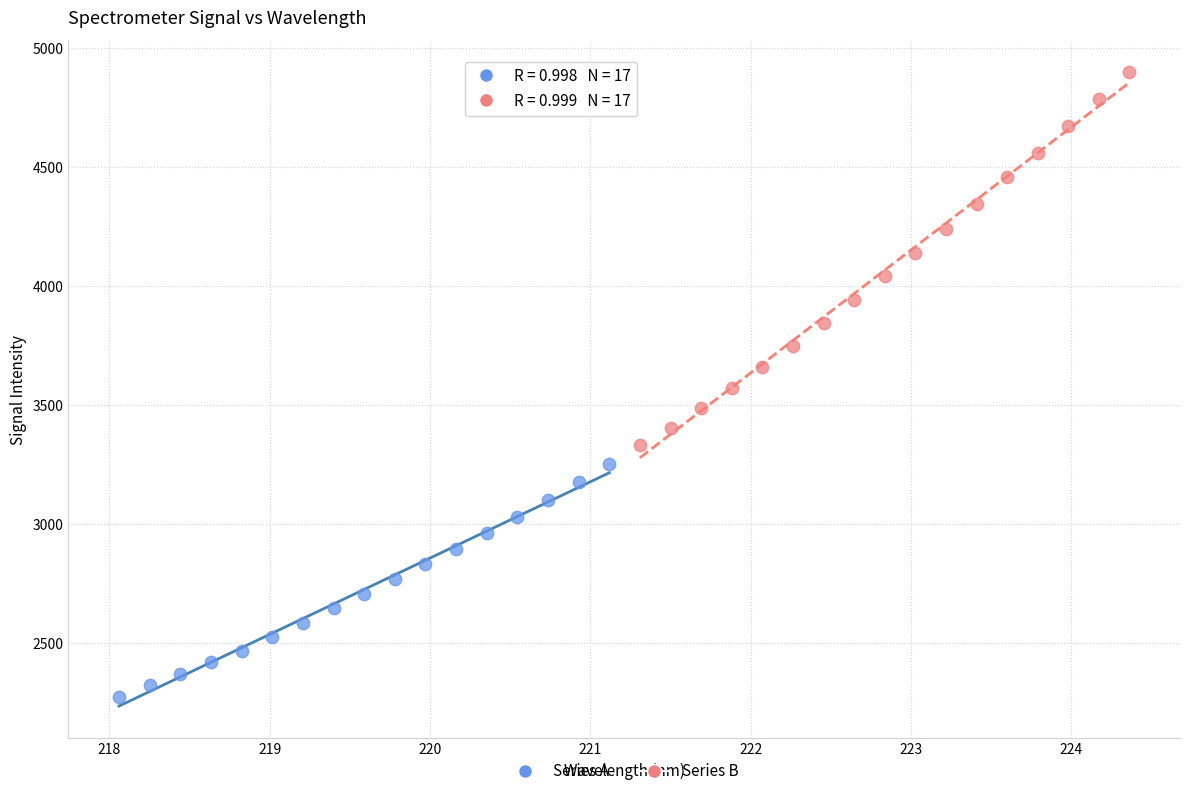

Which series has the largest Y range (max minus min)?

Series B